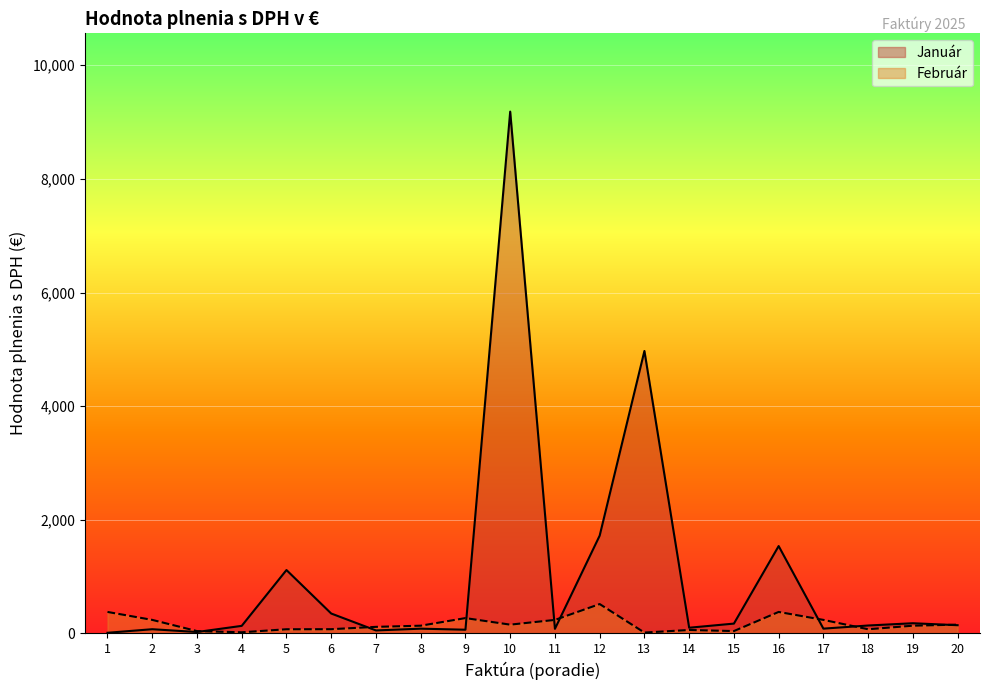

The value of Január at 5 is 1115.4. True or false?

True